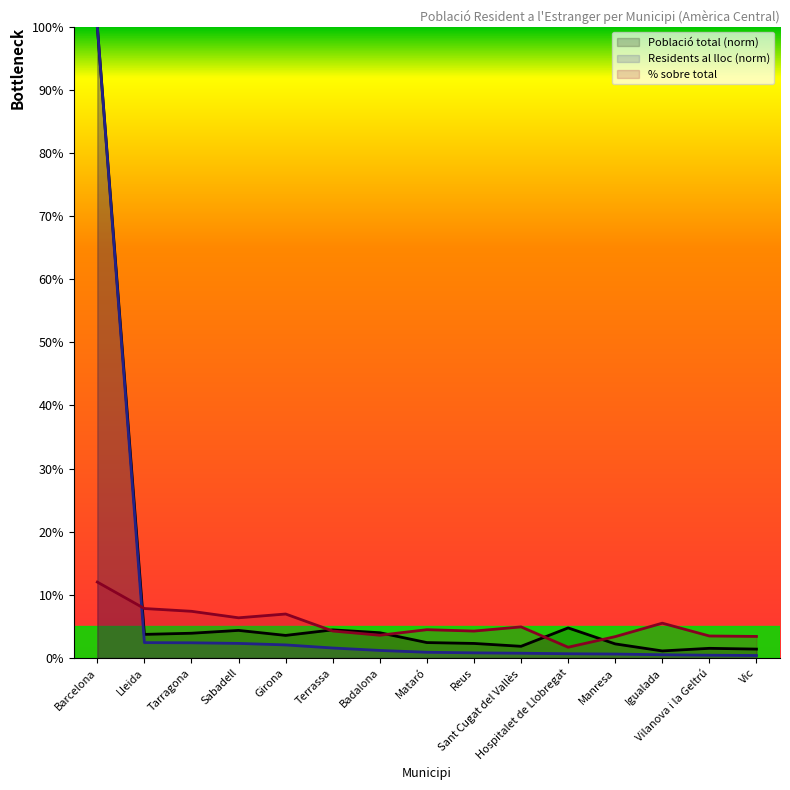

Reading right to left, extract all data points from this chart.

Població total: Vic=1.4	Vilanova i la Geltrú=1.5	Igualada=1.1	Manresa=2.2	Hospitalet de Llobregat=4.8	Sant Cugat del Vallès=1.9	Reus=2.3	Mataró=2.4	Badalona=4.0	Terrassa=4.5	Girona=3.6	Sabadell=4.4	Tarragona=3.9	Lleida=3.7	Barcelona=100.0
Residents al lloc (abs): Vic=0.4	Vilanova i la Geltrú=0.4	Igualada=0.5	Manresa=0.6	Hospitalet de Llobregat=0.7	Sant Cugat del Vallès=0.8	Reus=0.8	Mataró=0.9	Badalona=1.2	Terrassa=1.6	Girona=2.1	Sabadell=2.3	Tarragona=2.4	Lleida=2.4	Barcelona=100.0
% sobre total: Vic=3.4	Vilanova i la Geltrú=3.5	Igualada=5.5	Manresa=3.4	Hospitalet de Llobregat=1.7	Sant Cugat del Vallès=4.9	Reus=4.3	Mataró=4.5	Badalona=3.6	Terrassa=4.3	Girona=7.0	Sabadell=6.4	Tarragona=7.4	Lleida=7.8	Barcelona=12.0